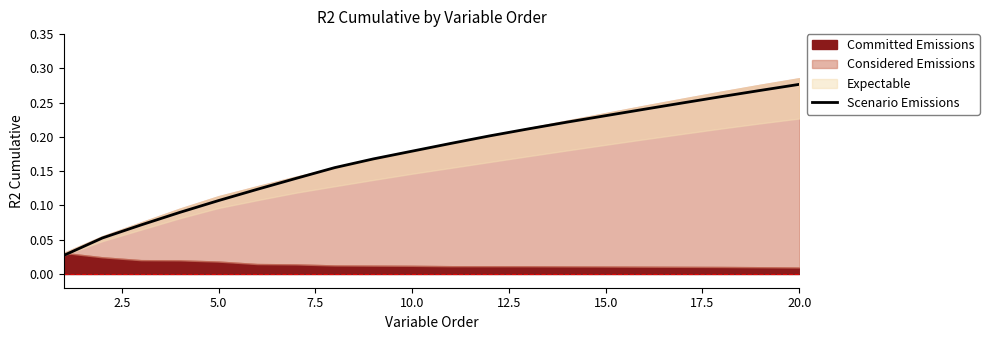

Which has a higher value, 7.5 or 17.5?

17.5